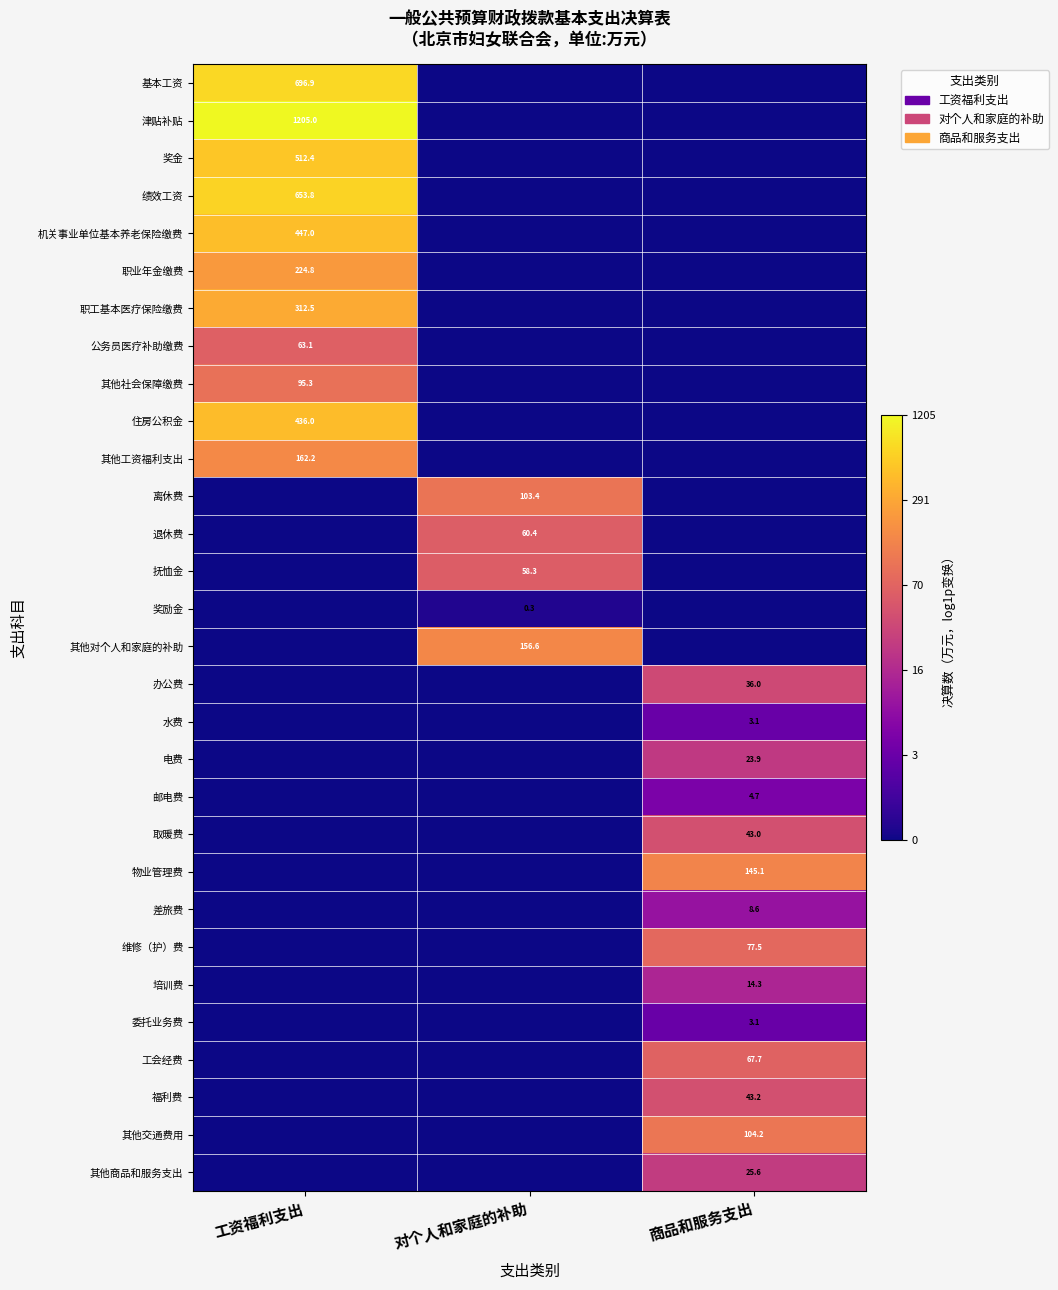

Is it true that 基本工资 equals 245.2 at 工资福利支出?

False